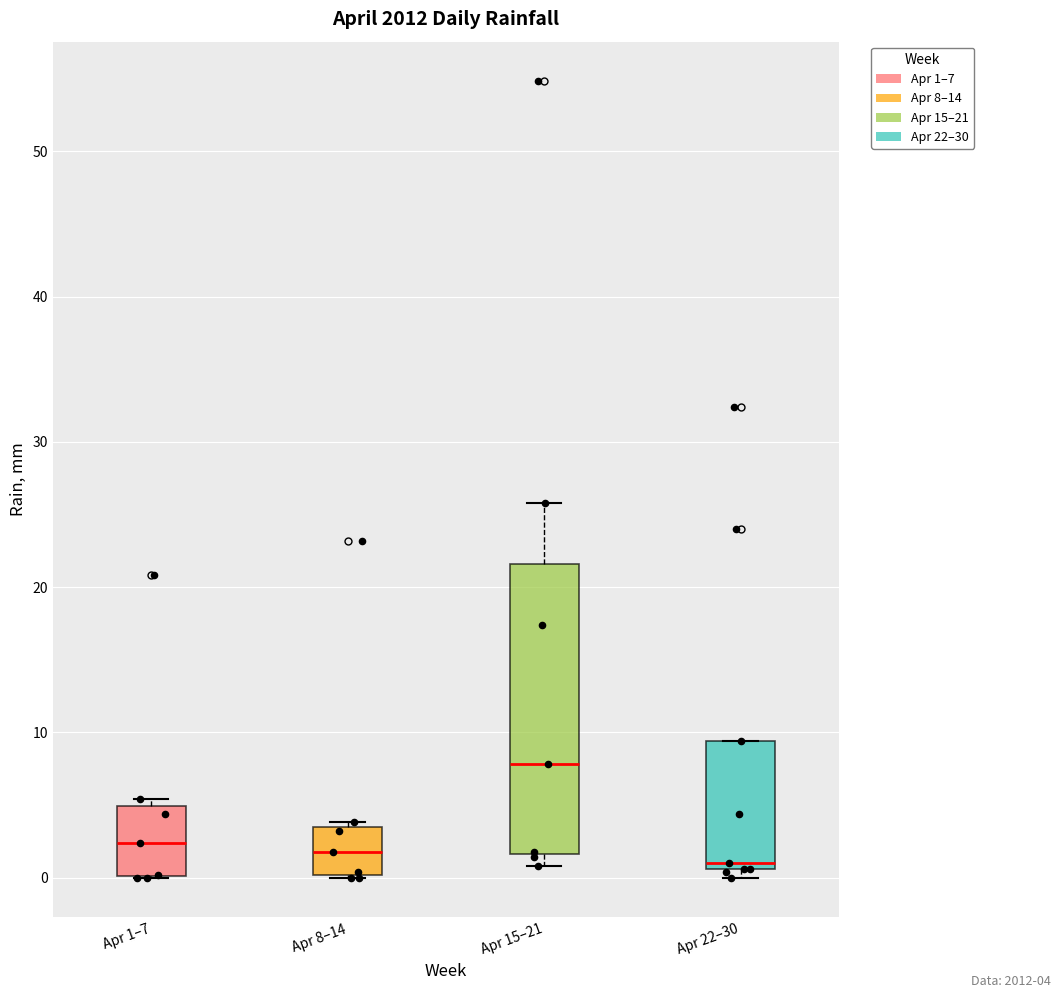

Where is the upper edge of the box for Apr 22–30 on the y-axis? The values are not printed on the chart, so give them approximately, as read against the axis.

9